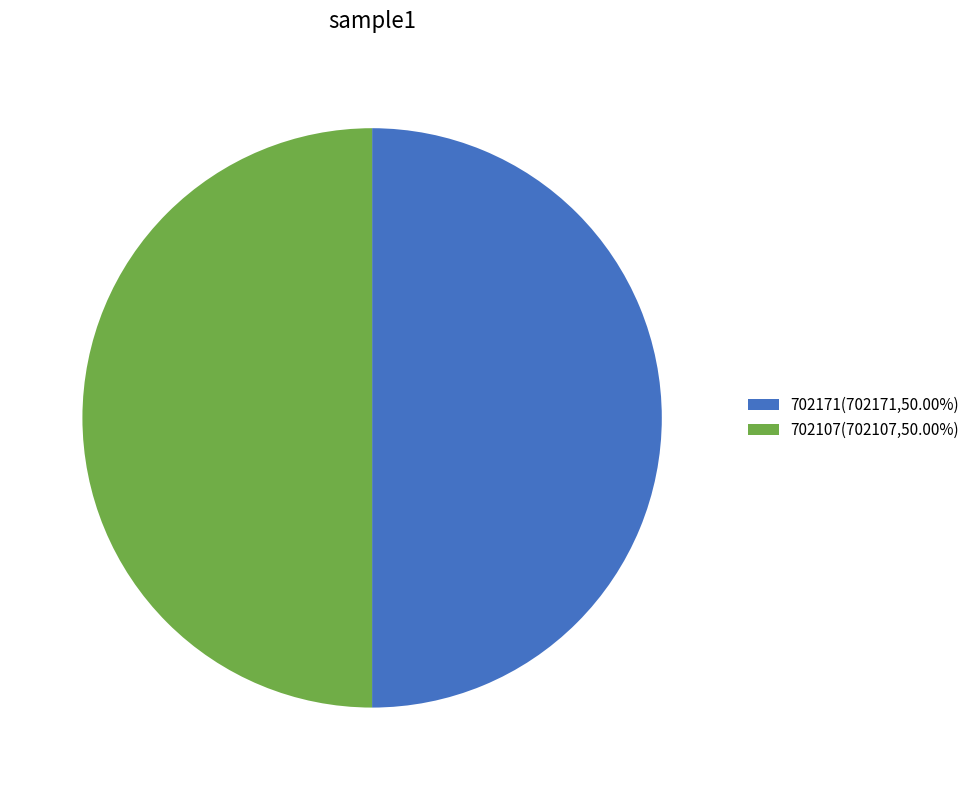

Approximately how many times larger is the value at 702171(702171,50.00%) compared to 702107(702107,50.00%)?

1.0